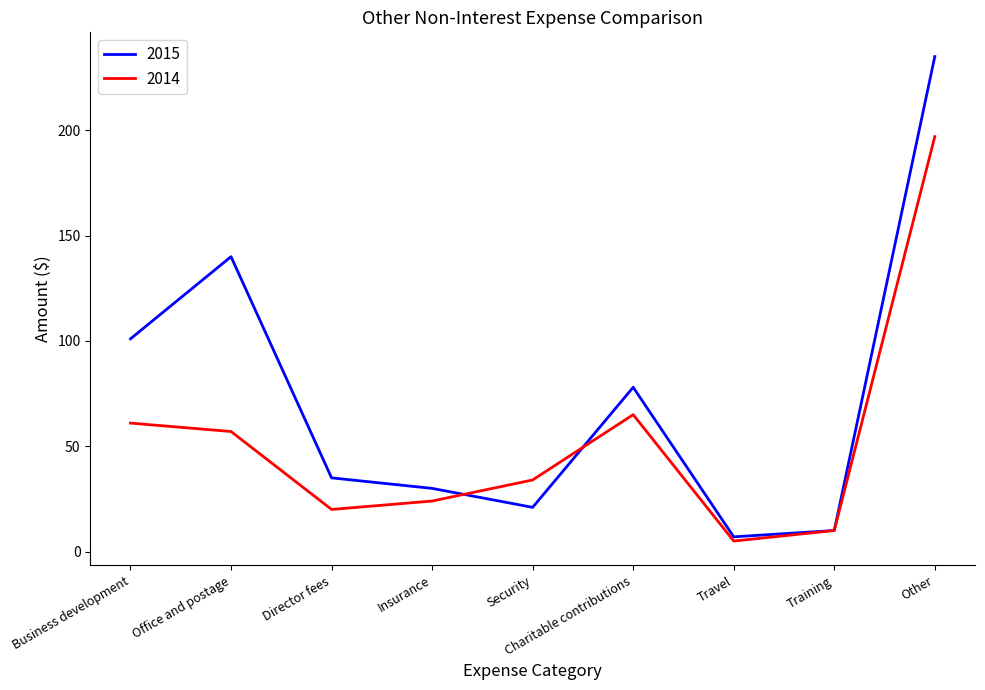

True or false: 2014 has more than 0 interior local peaks.

True